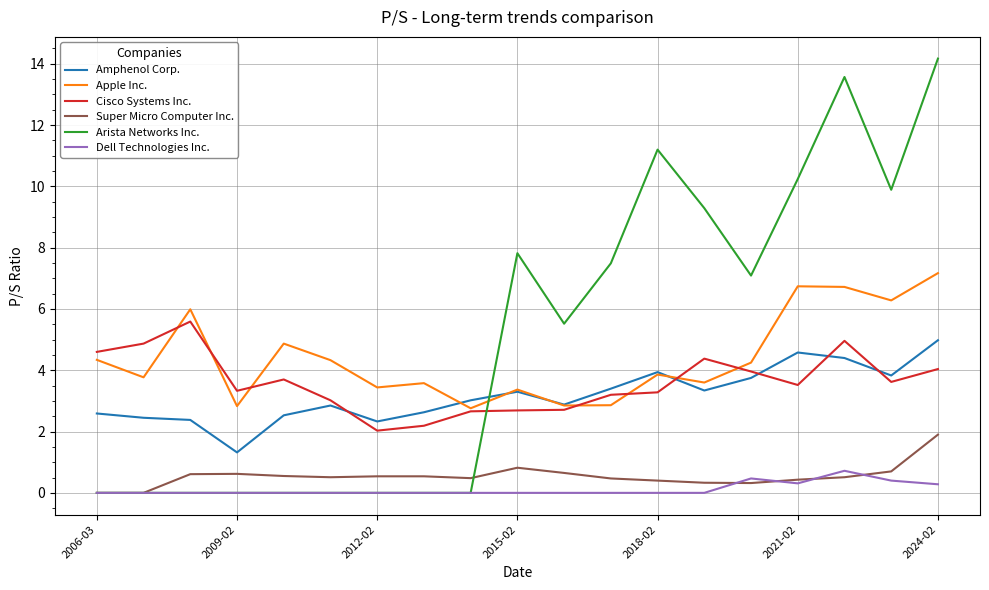

List the series in order of their peak value, highest first.

Arista Networks Inc., Apple Inc., Cisco Systems Inc., Amphenol Corp., Super Micro Computer Inc., Dell Technologies Inc.